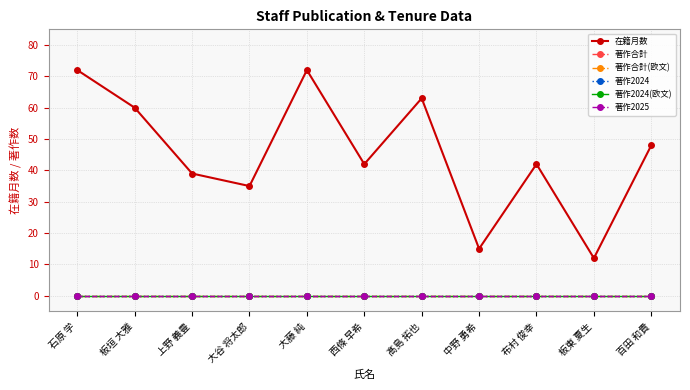

Reading left to right, transcribe all the data shown in this chart.

在籍月数: 72	60	39	35	72	42	63	15	42	12	48
著作合計: 0	0	0	0	0	0	0	0	0	0	0
著作合計(欧文): 0	0	0	0	0	0	0	0	0	0	0
著作2024: 0	0	0	0	0	0	0	0	0	0	0
著作2024(欧文): 0	0	0	0	0	0	0	0	0	0	0
著作2025: 0	0	0	0	0	0	0	0	0	0	0